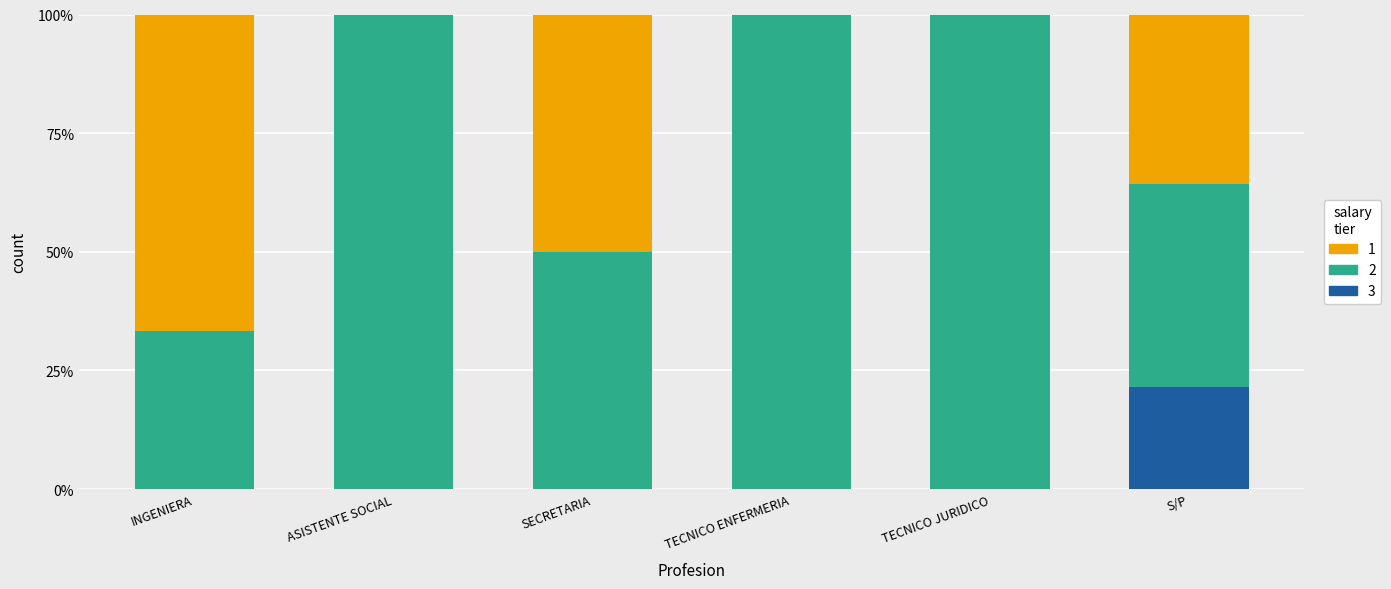

Is it true that 3 equals -8.4 at INGENIERA?

False